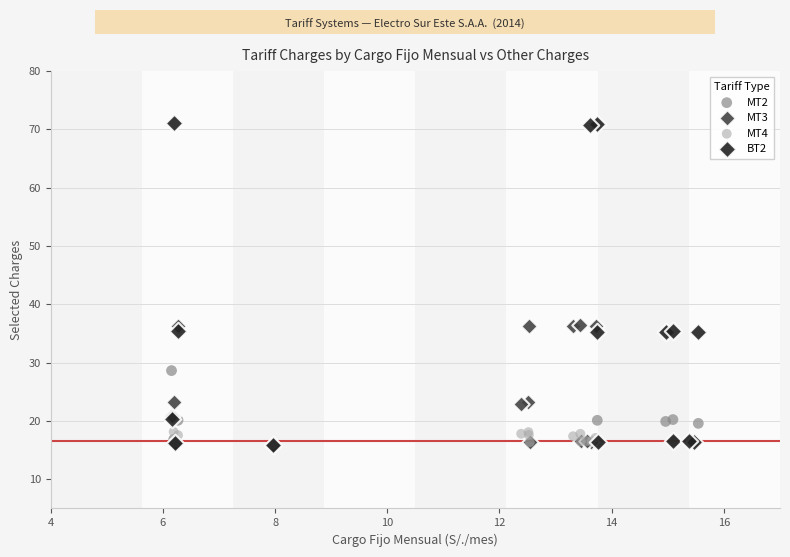

Which series contains the highest Y value?

BT2